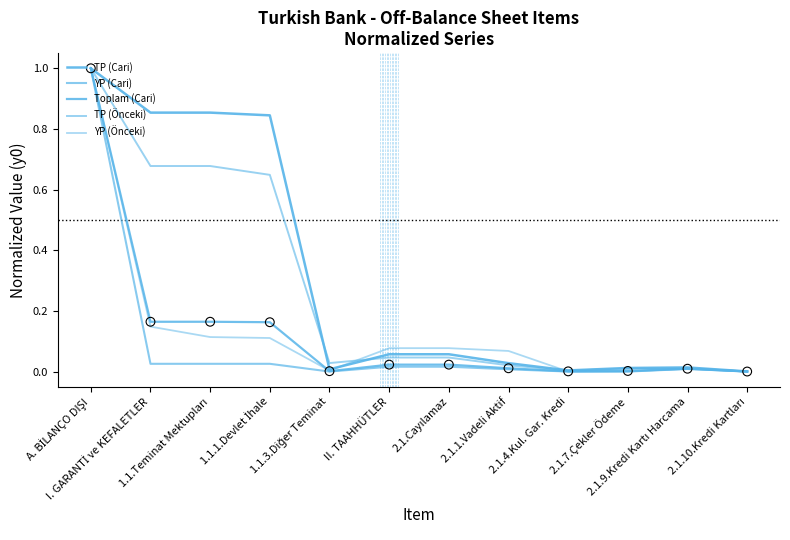

How many lines are shown in the chart?

5